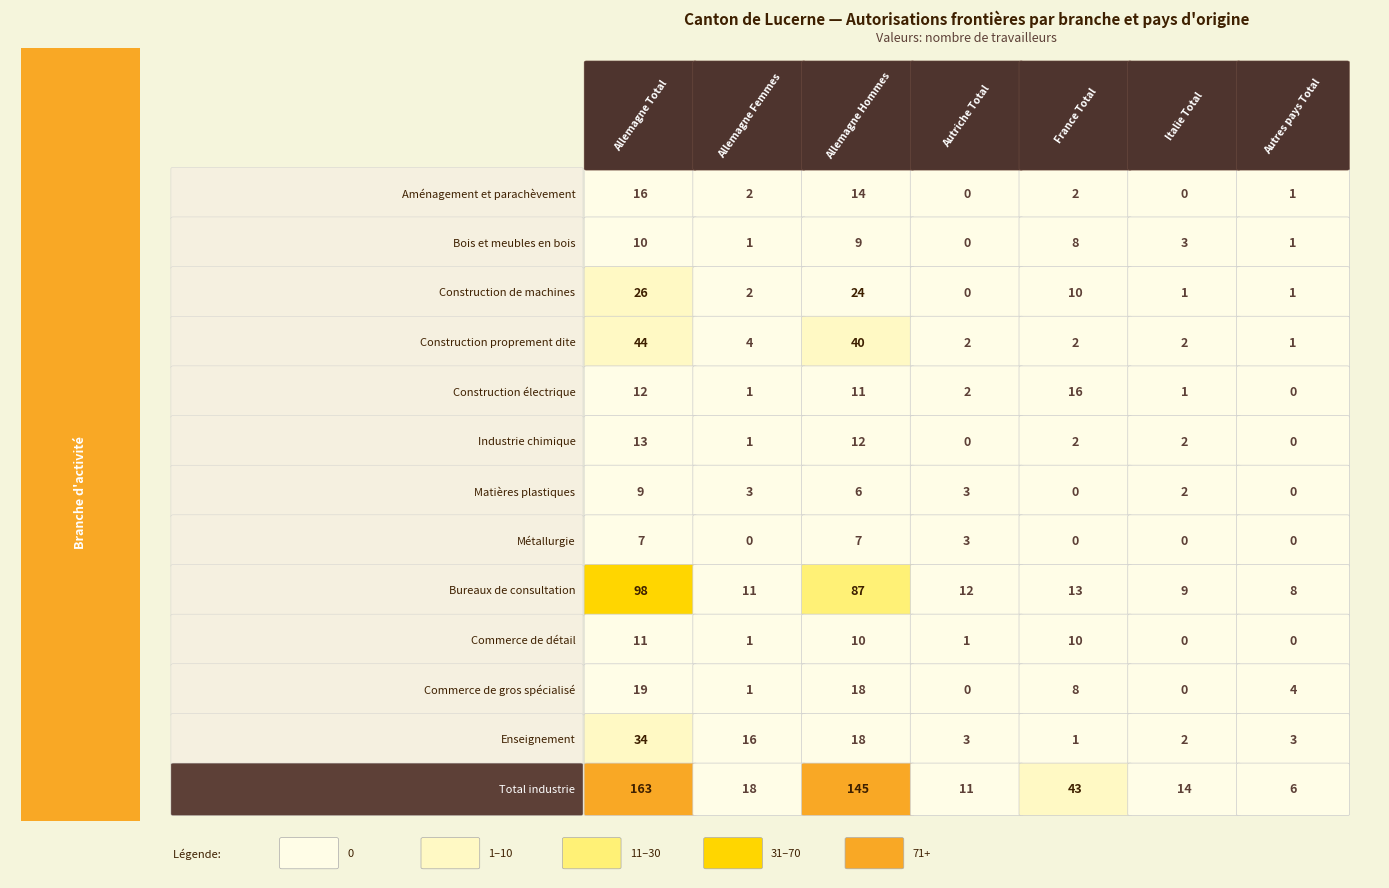

The Total industrie series shows 6 at 6. True or false?

True